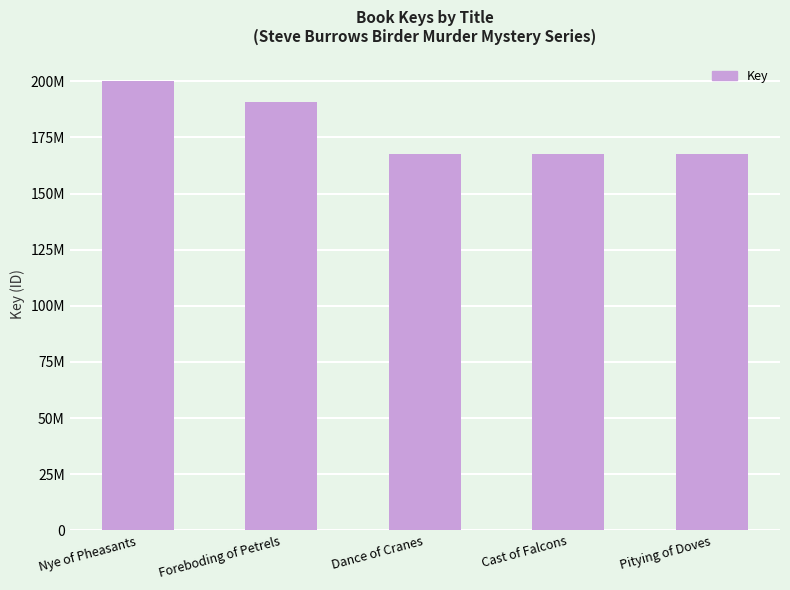

Rank the categories by value from highest to lowest.

Nye of Pheasants, Foreboding of Petrels, Dance of Cranes, Cast of Falcons, Pitying of Doves